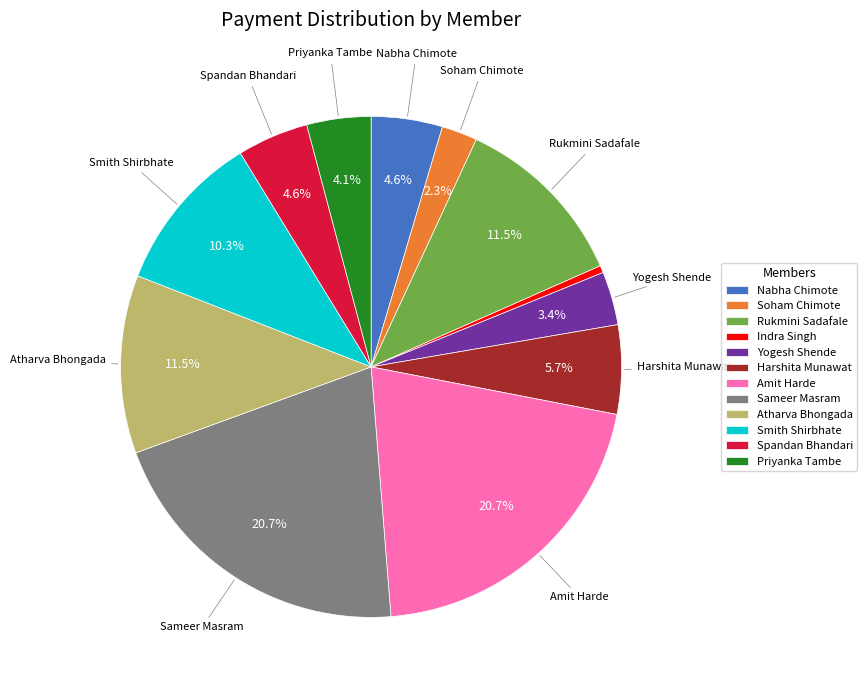

To the nearest percent, what is the combined percentage of Smith Shirbhate and Amit Harde?

31%